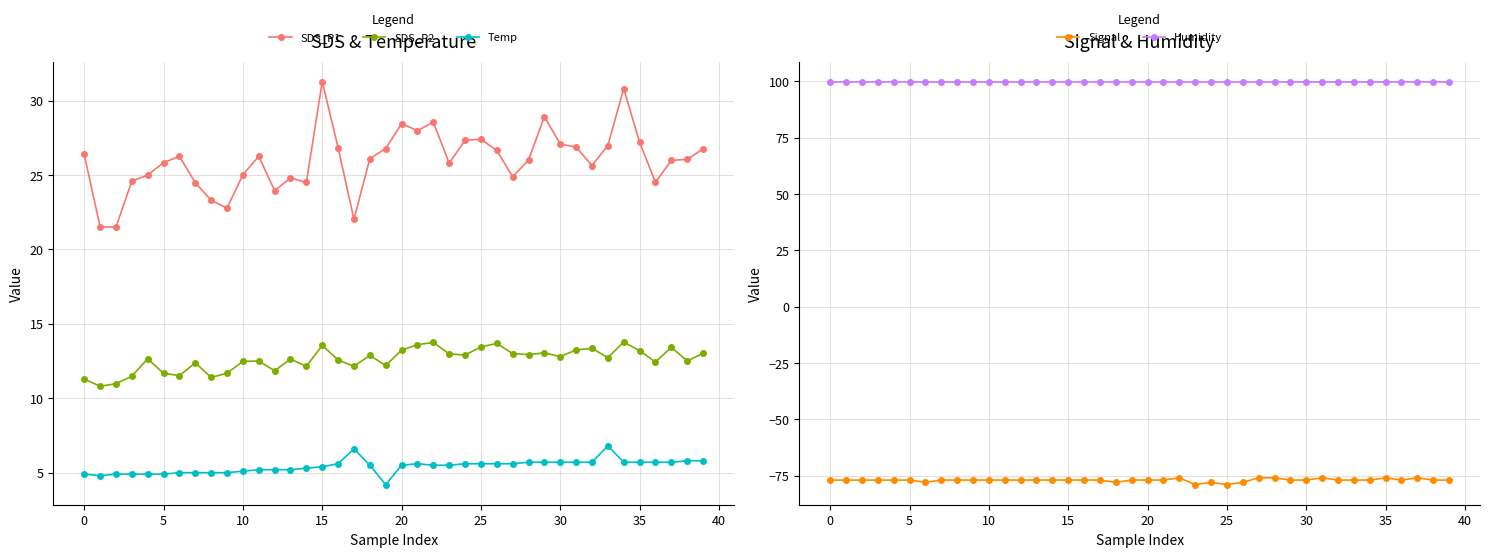

How many interior local peaks does the SDS_P2 series have?

12